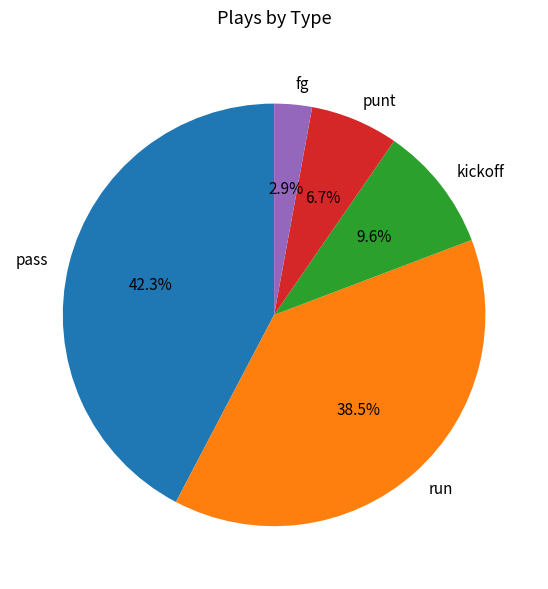

What percentage is NOT represented by punt?

93.3%